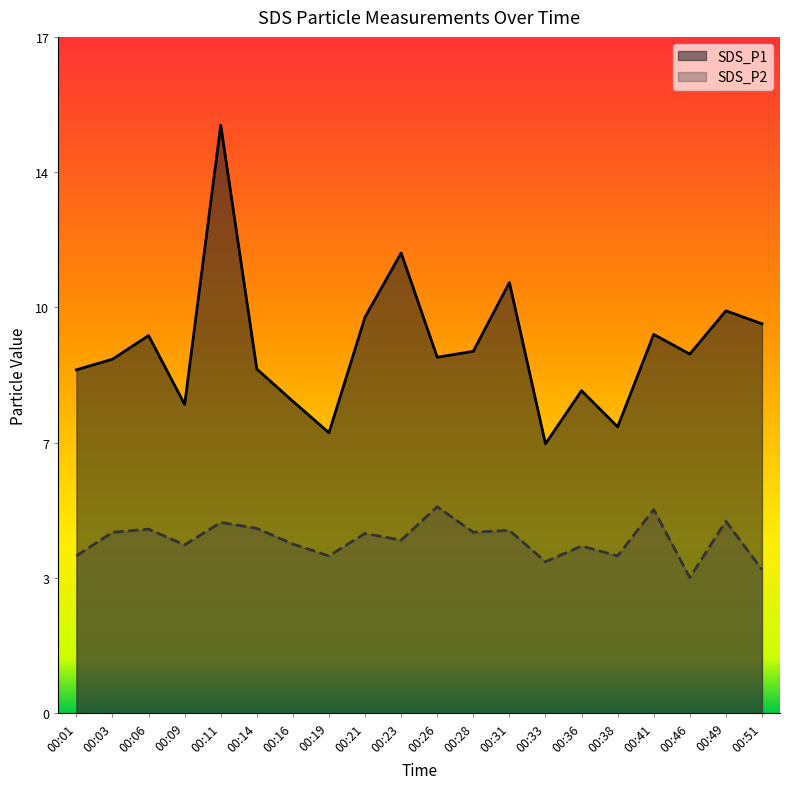

The value of SDS_P2 at 00:26 is 1.5. True or false?

False